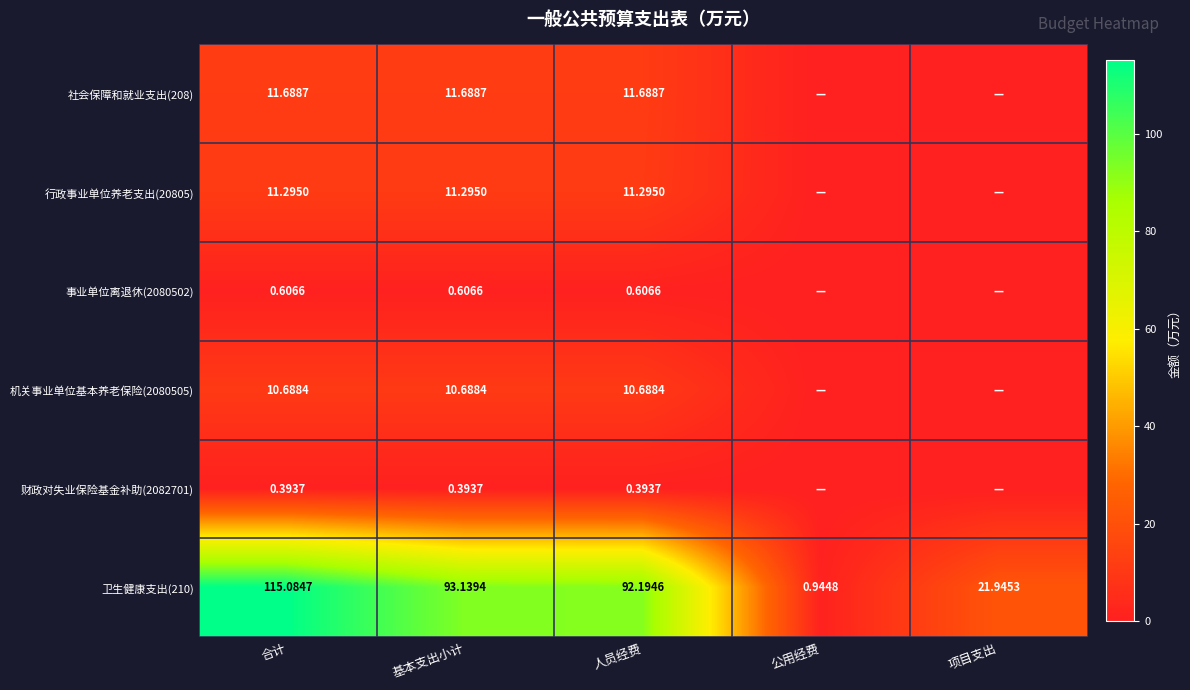

Is the value of 社会保障和就业支出(208) at 合计 greater than the value of 财政对失业保险基金补助(2082701) at 基本支出小计?

Yes